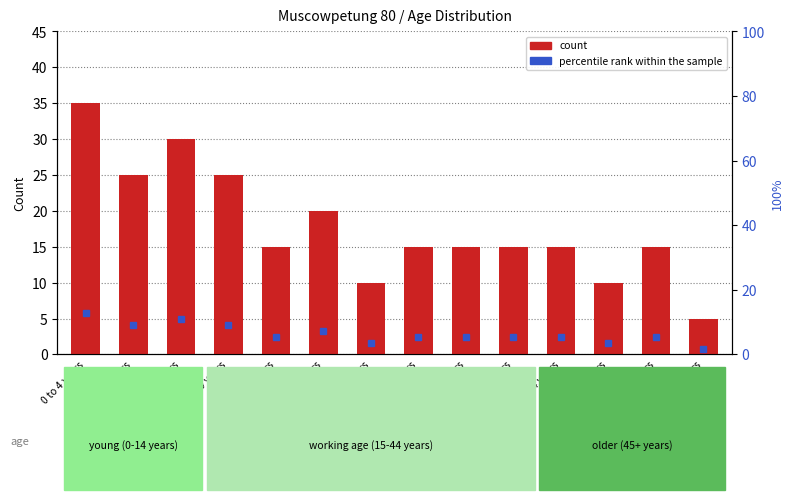

Rank the categories by value from lowest to highest.

65 to 69 years, 30 to 34 years, 55 to 59 years, 20 to 24 years, 35 to 39 years, 40 to 44 years, 45 to 49 years, 50 to 54 years, 60 to 64 years, 25 to 29 years, 5 to 9 years, 15 to 19 years, 10 to 14 years, 0 to 4 years